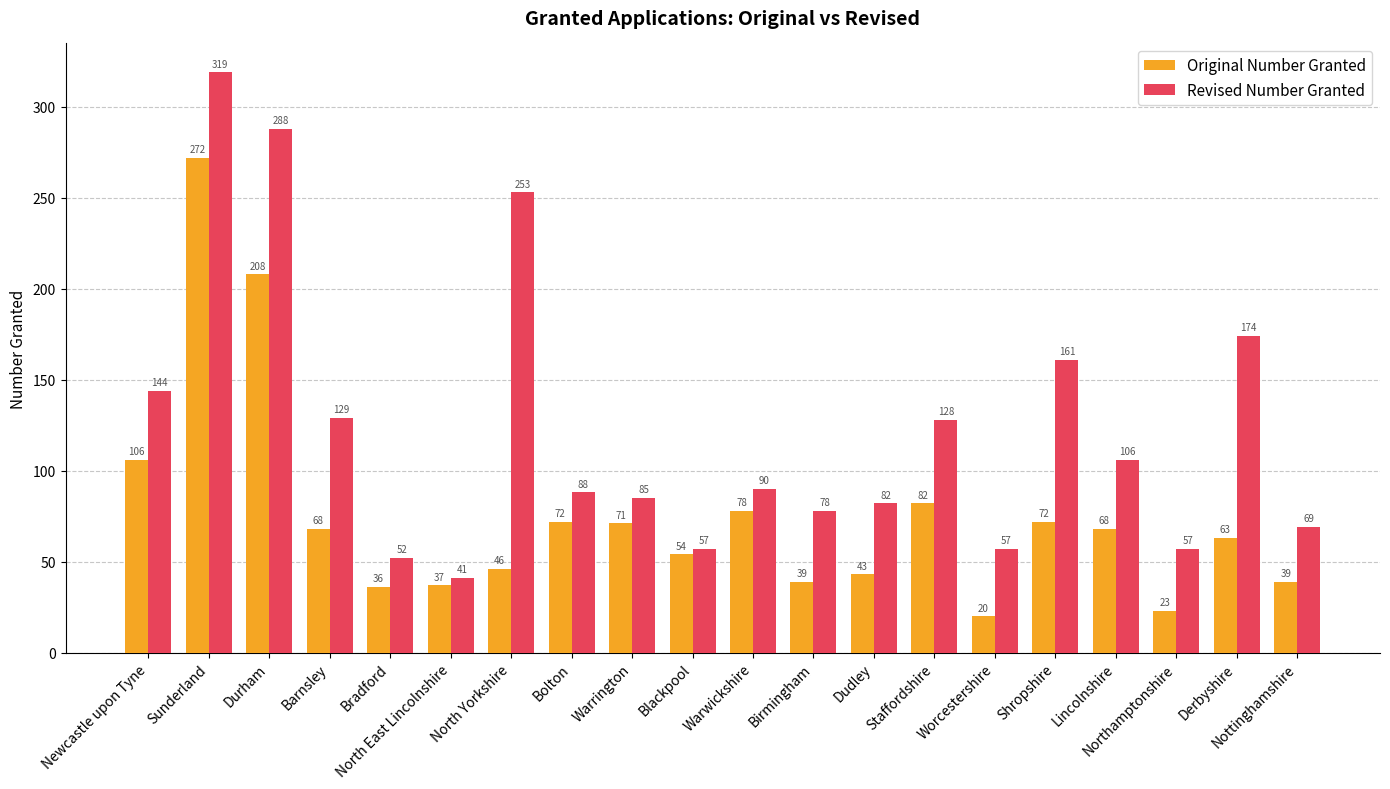

Is the value of Original Number Granted at Dudley greater than the value of Revised Number Granted at Barnsley?

No